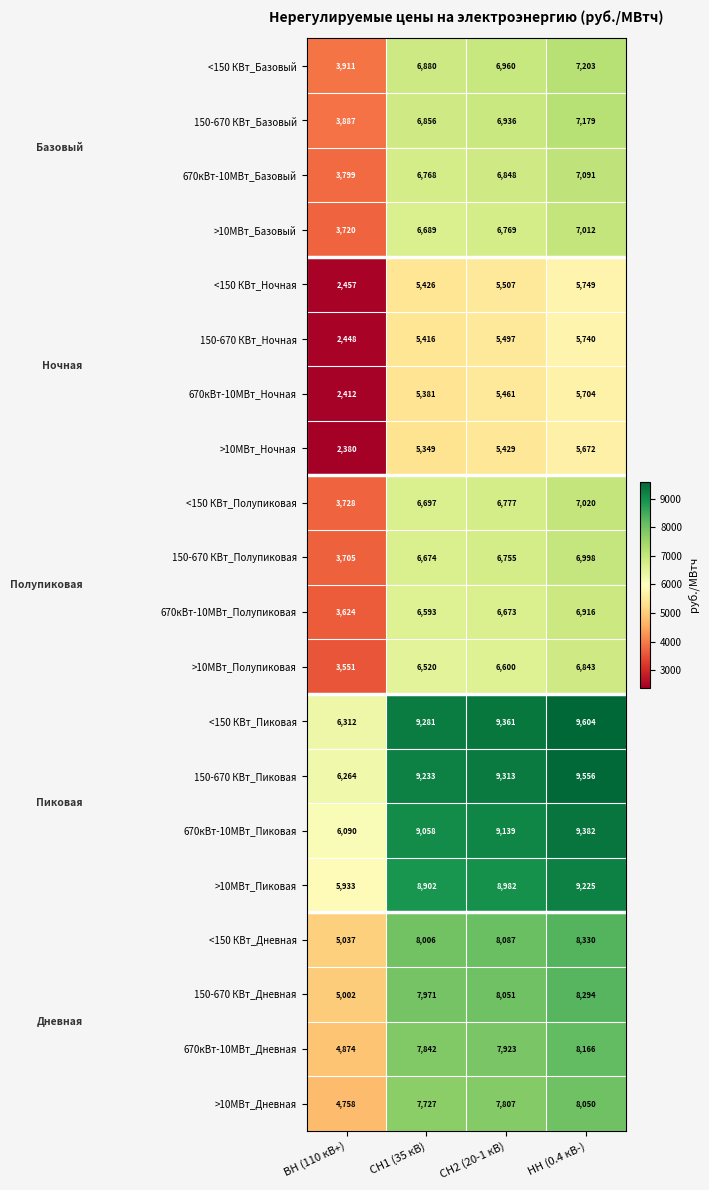

The 150-670 КВт_Ночная series shows 7978 at НН (0.4 кВ-). True or false?

False